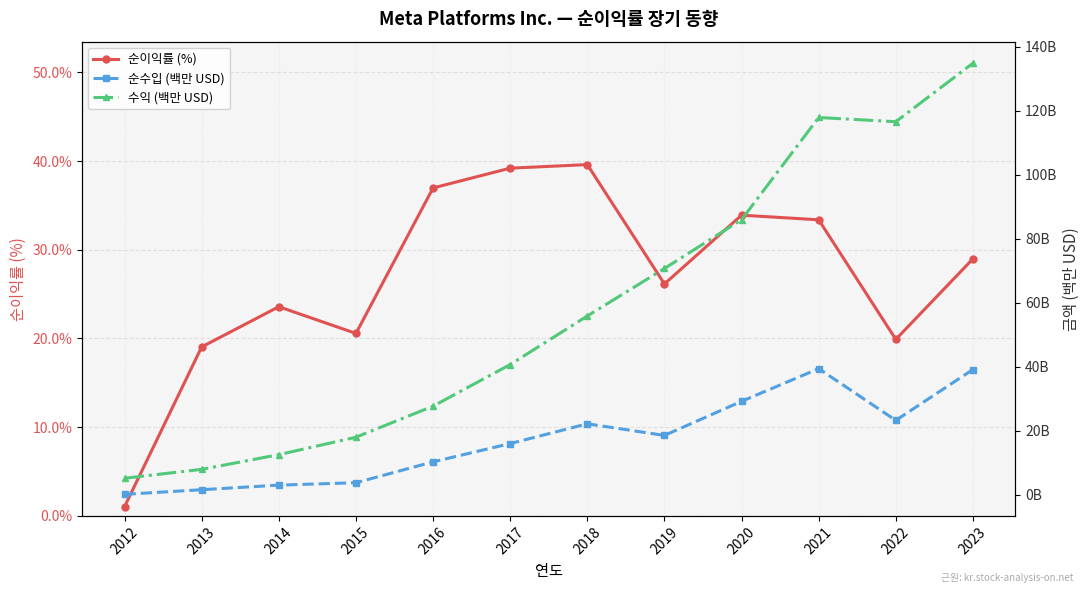

What are all the series names shown in the legend?

순이익률 (%), 순수입 (백만 USD), 수익 (백만 USD)